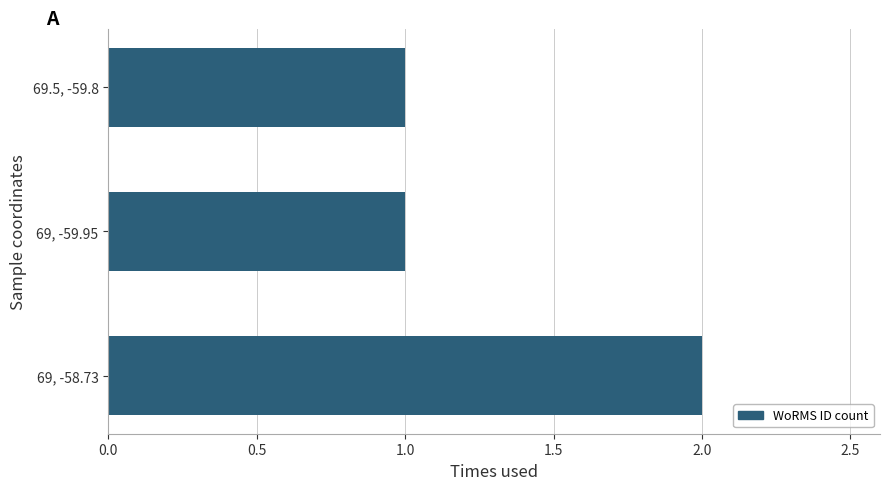

The value at 69, -59.95 is 1. True or false?

True